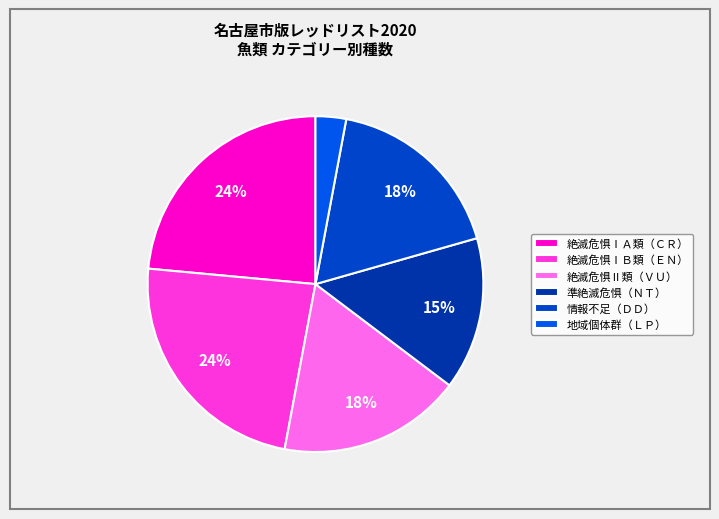

Which slice is the smallest?

地域個体群（ＬＰ）